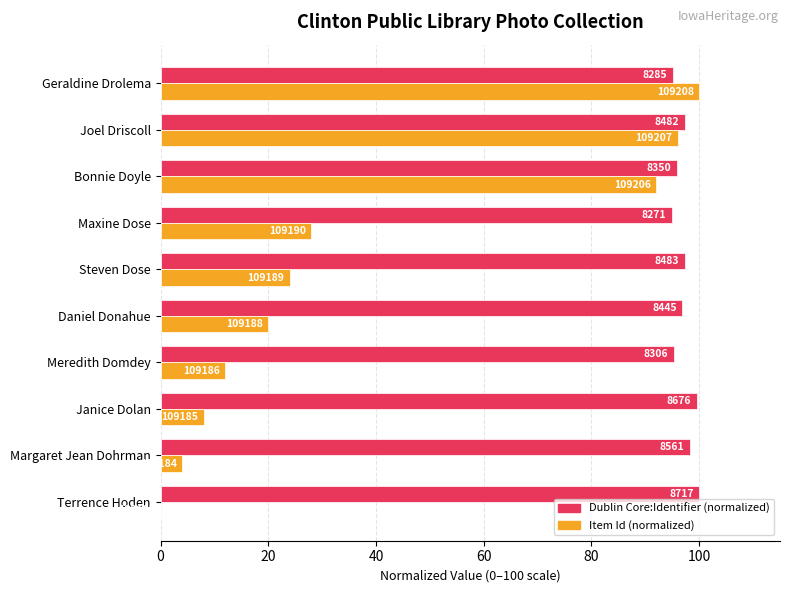

What is the highest value of the Dublin Core:Identifier (normalized) series?

100.0